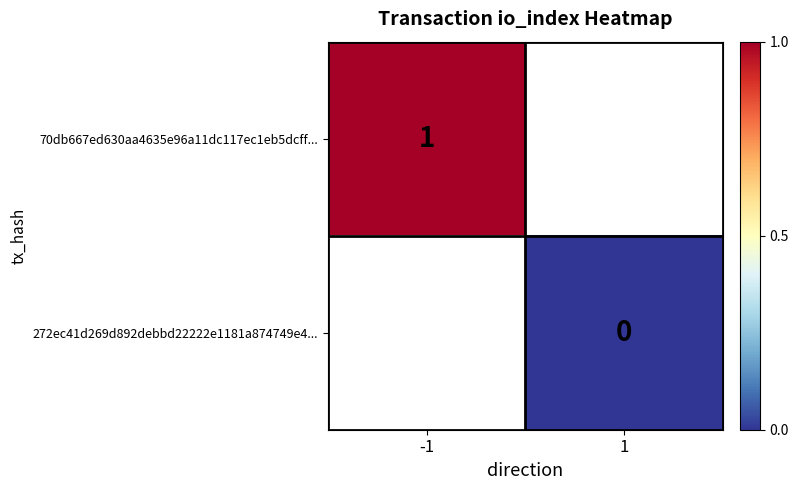

Is it true that 70db667ed630aa4635e96a11dc117ec1eb5dcff... equals 2 at -1?

False